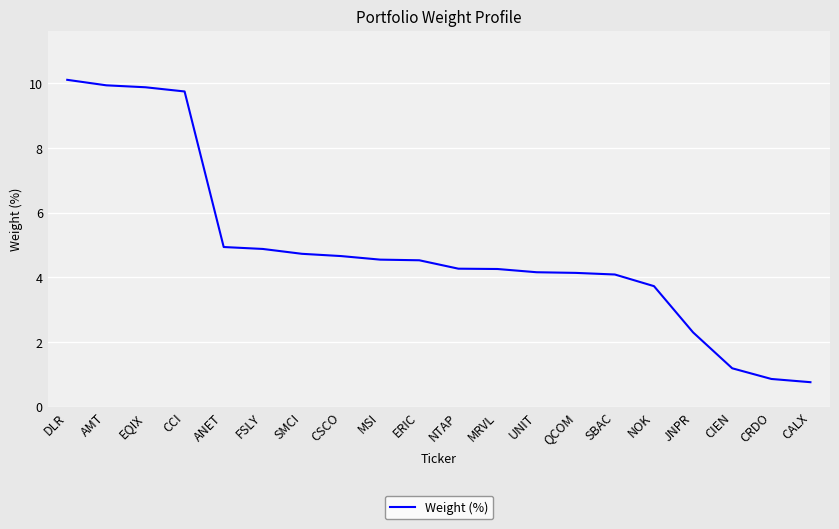

What value does the data have at SMCI?

4.7